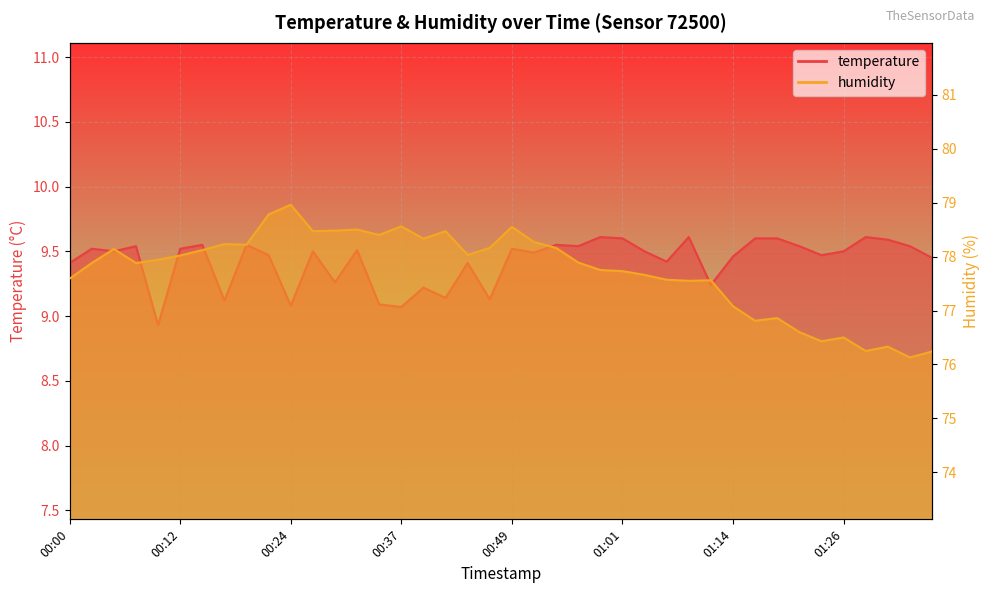

What position from the left is 00:05?

3